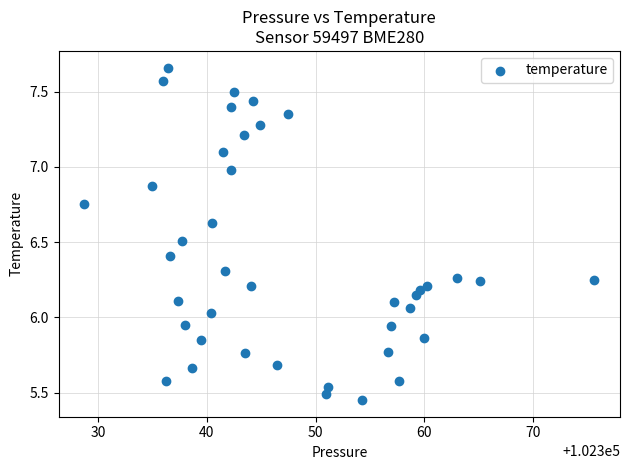

What is the range of X values (max minus min)?

46.9